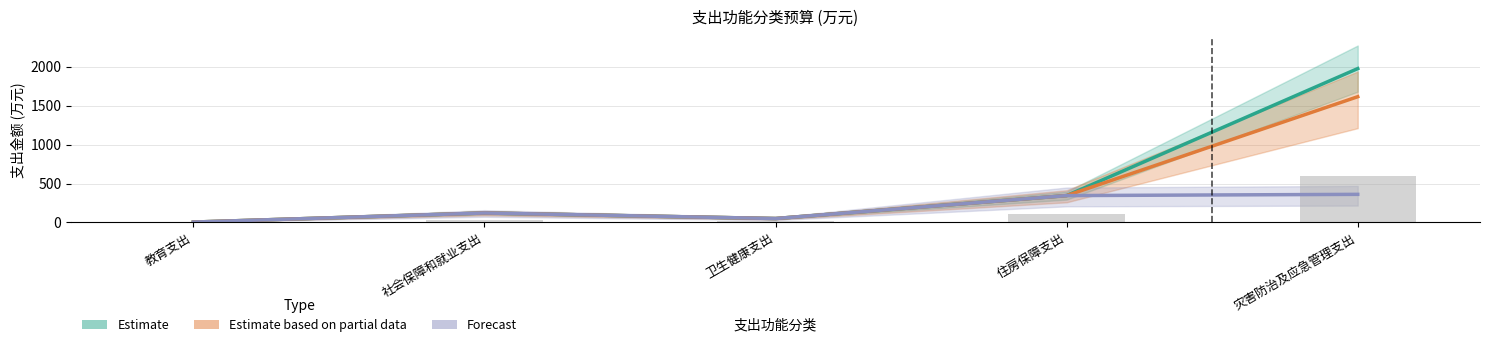

What position from the right is 灾害防治及应急管理支出?

1